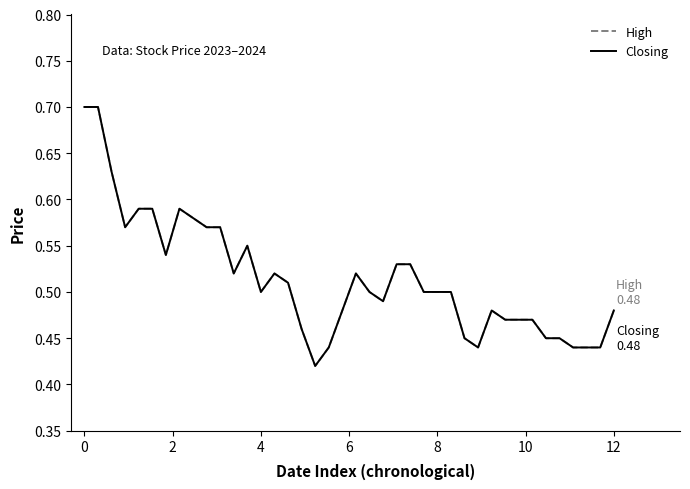

What is the sum of all High values?

20.6